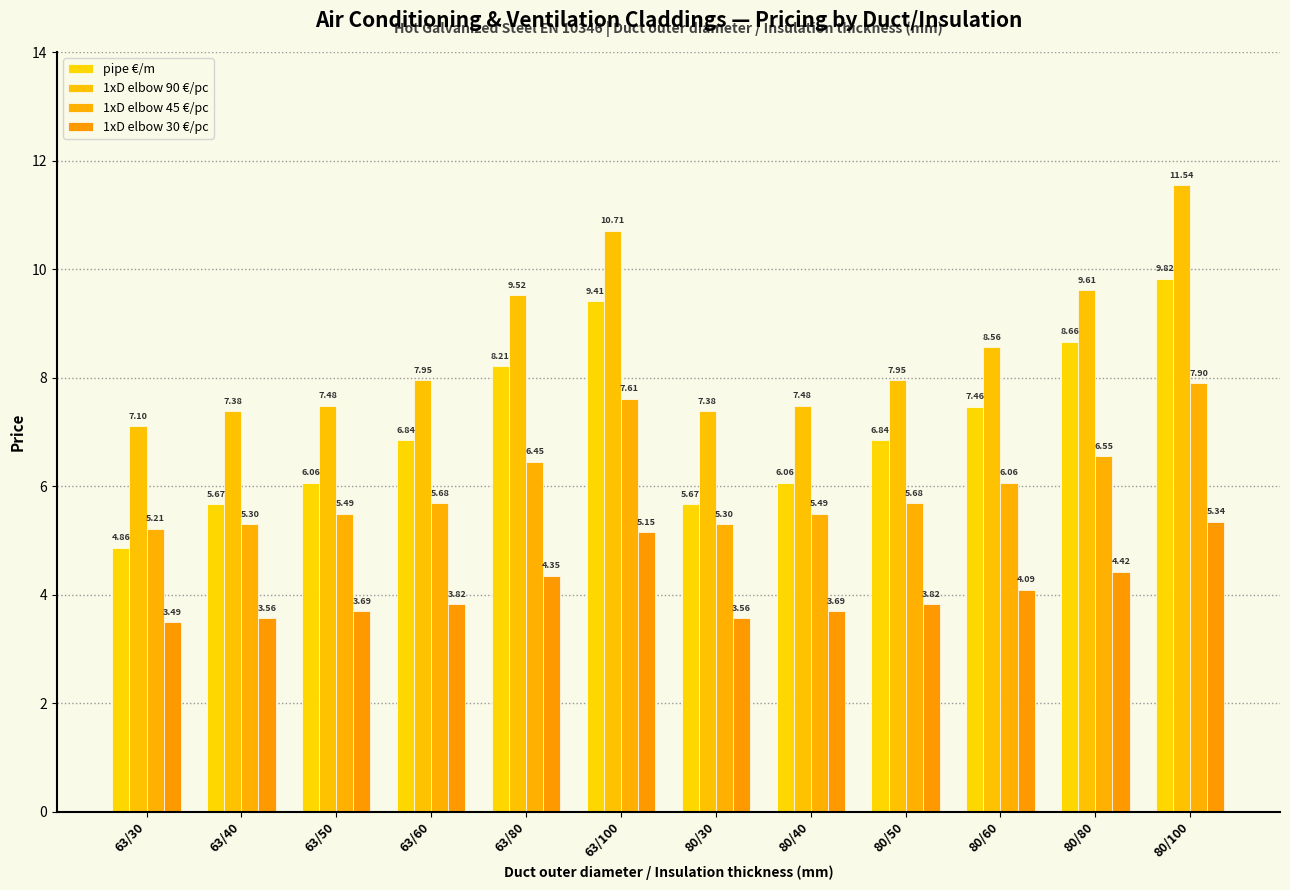

How many groups of bars are there?

12